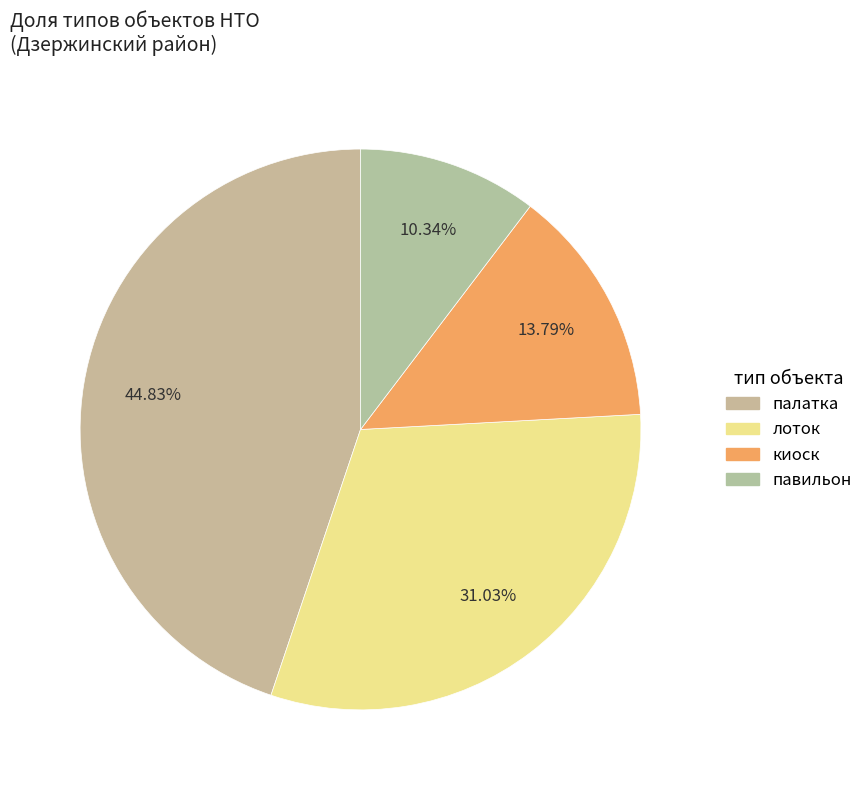

To the nearest percent, what is the difference between the киоск and павильон slice percentages?

3%